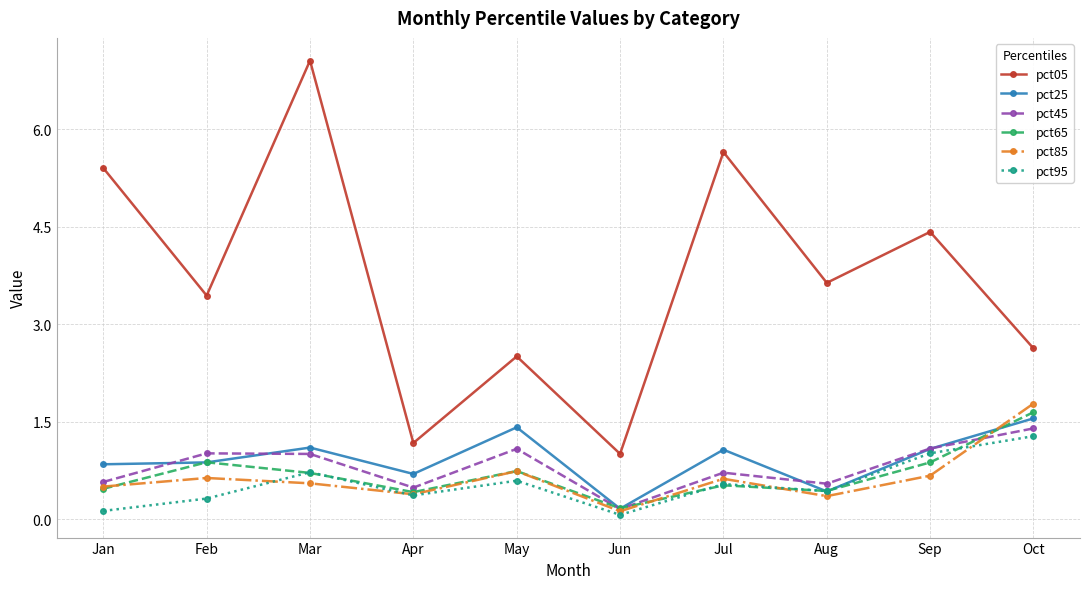

At which label does pct45 reach its minimum?

Jun